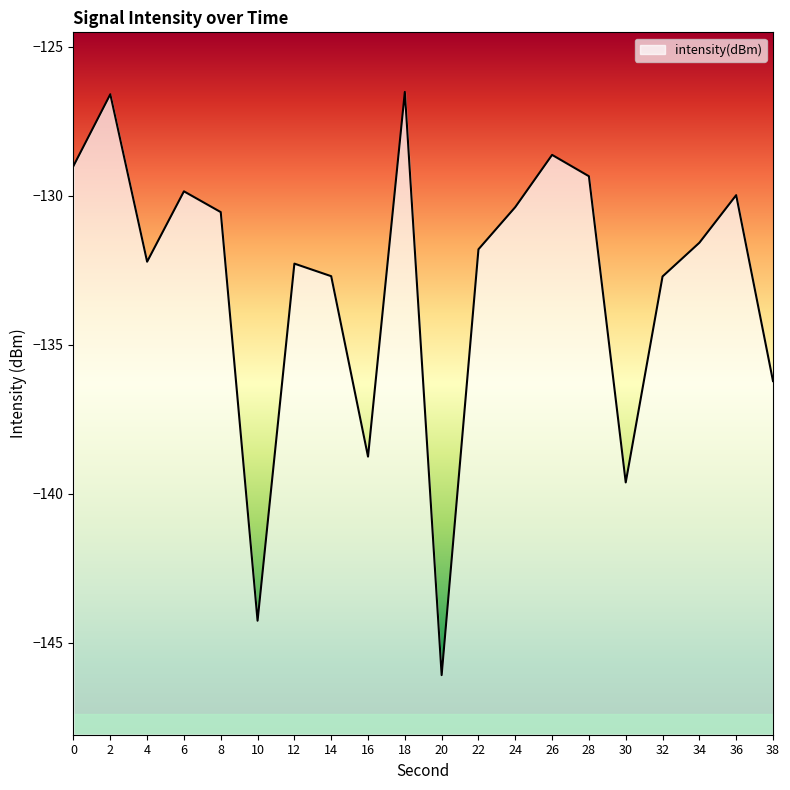

Rank the categories by value from lowest to highest.

20, 10, 30, 16, 38, 32, 14, 12, 4, 22, 34, 8, 24, 36, 6, 28, 0, 26, 2, 18